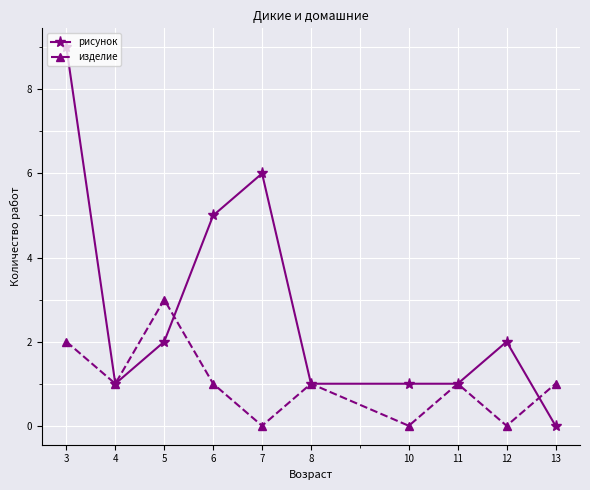

What is the sum of the изделие values at 4 and 6?

2